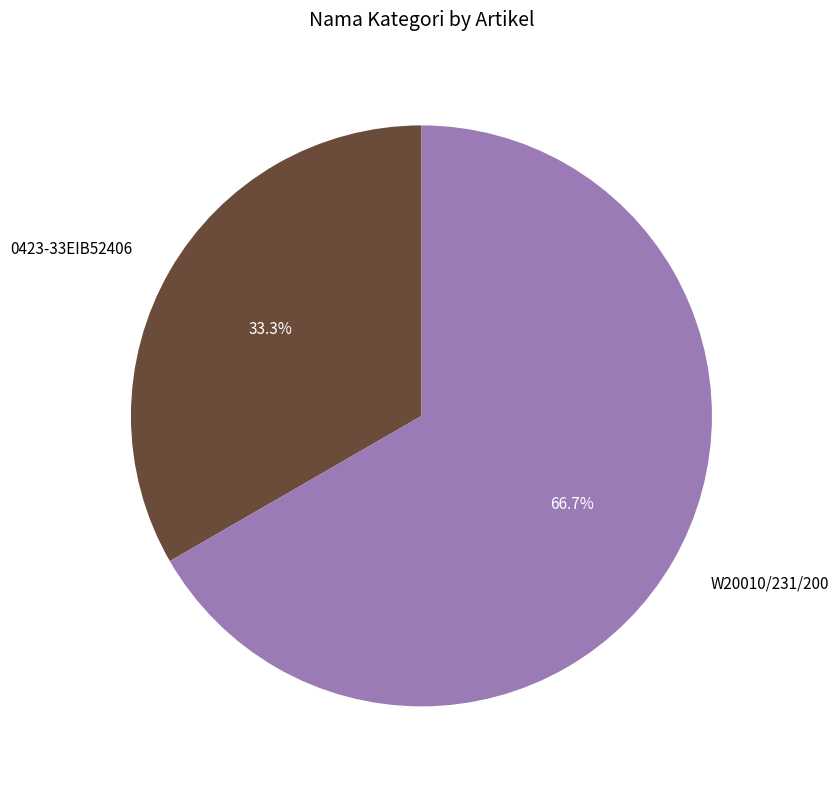

Which category has the biggest portion of the pie?

W20010/231/200